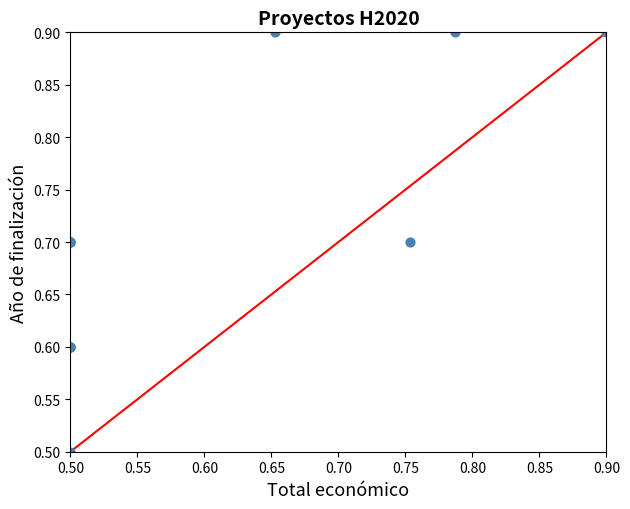

What Y value in the scatter plot is closest to 0?

0.5